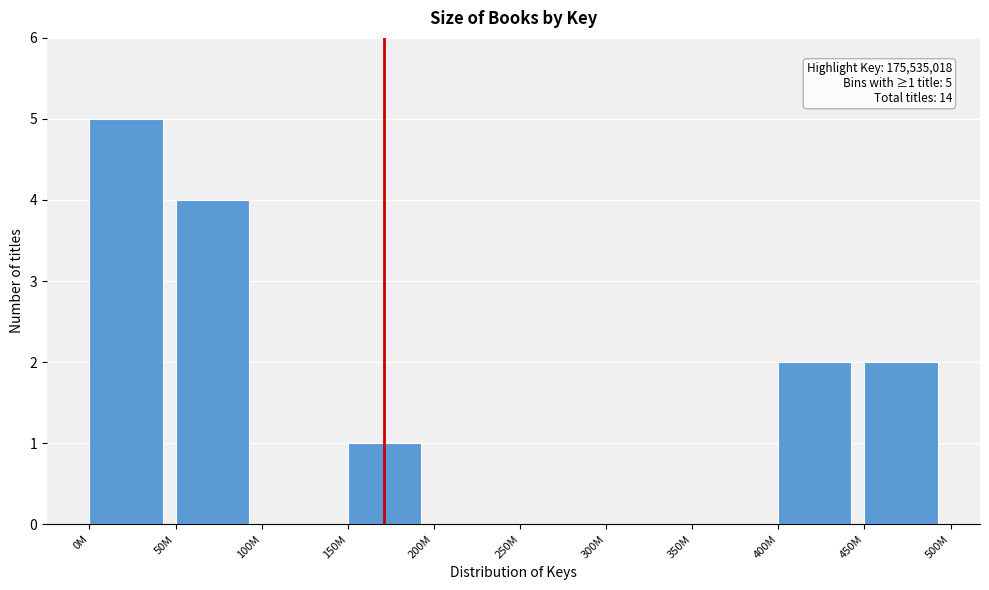

Reading right to left, what are all the values shown in this chart?

450M=2	400M=2	350M=0	300M=0	250M=0	200M=0	150M=1	100M=0	50M=4	0M=5